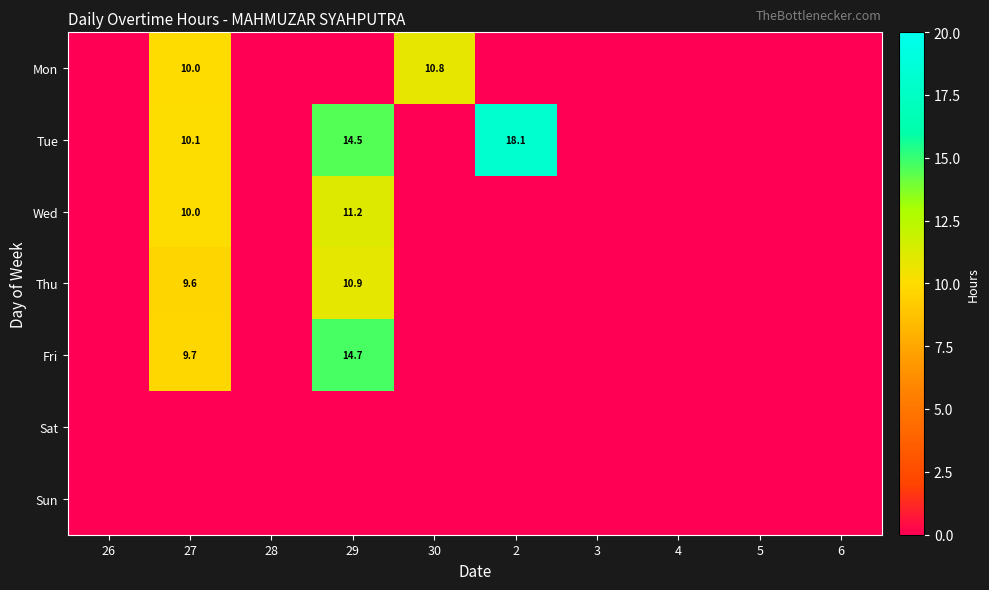

What is the sum of the Thu values at 27 and 29?

20.5